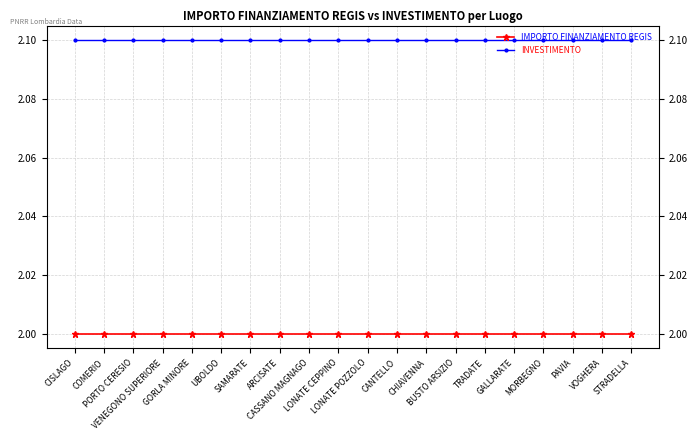

What is the sum of all INVESTIMENTO values?

42.0